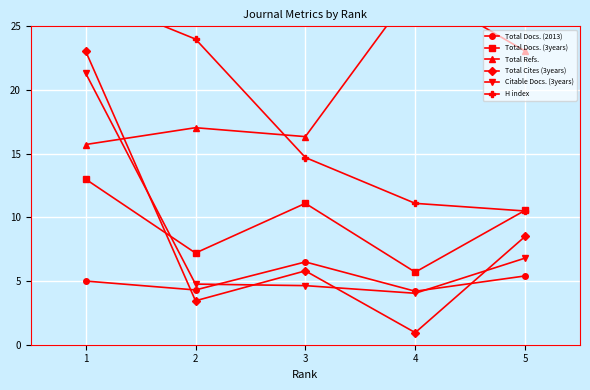

Reading left to right, extract all data points from this chart.

Total Docs. (2013): 5.0	4.3	6.5	4.2	5.4
Total Docs. (3years): 13.0	7.2	11.1	5.7	10.6
Total Refs.: 15.7	17.0	16.3	28.1	23.1
Total Cites (3years): 23.1	3.5	5.8	1.0	8.5
Citable Docs. (3years): 21.3	4.8	4.6	4.0	6.8
H index: 27.5	24.0	14.7	11.1	10.5